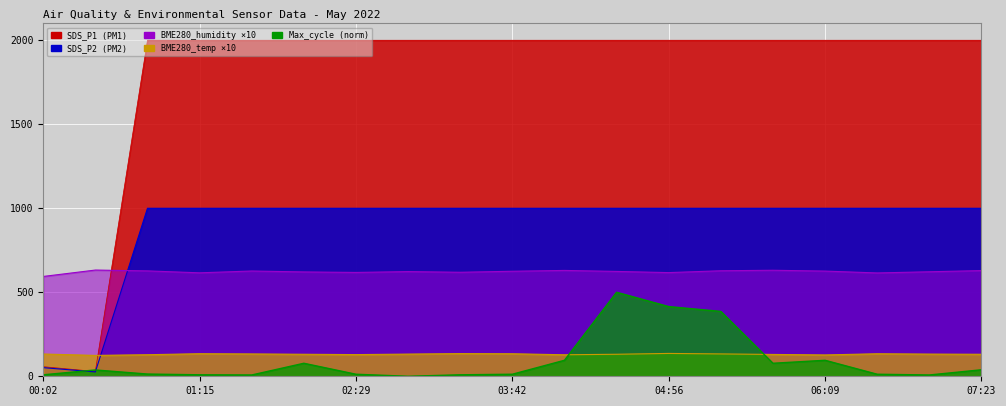

What is the label of the 9th point from the right?

04:07